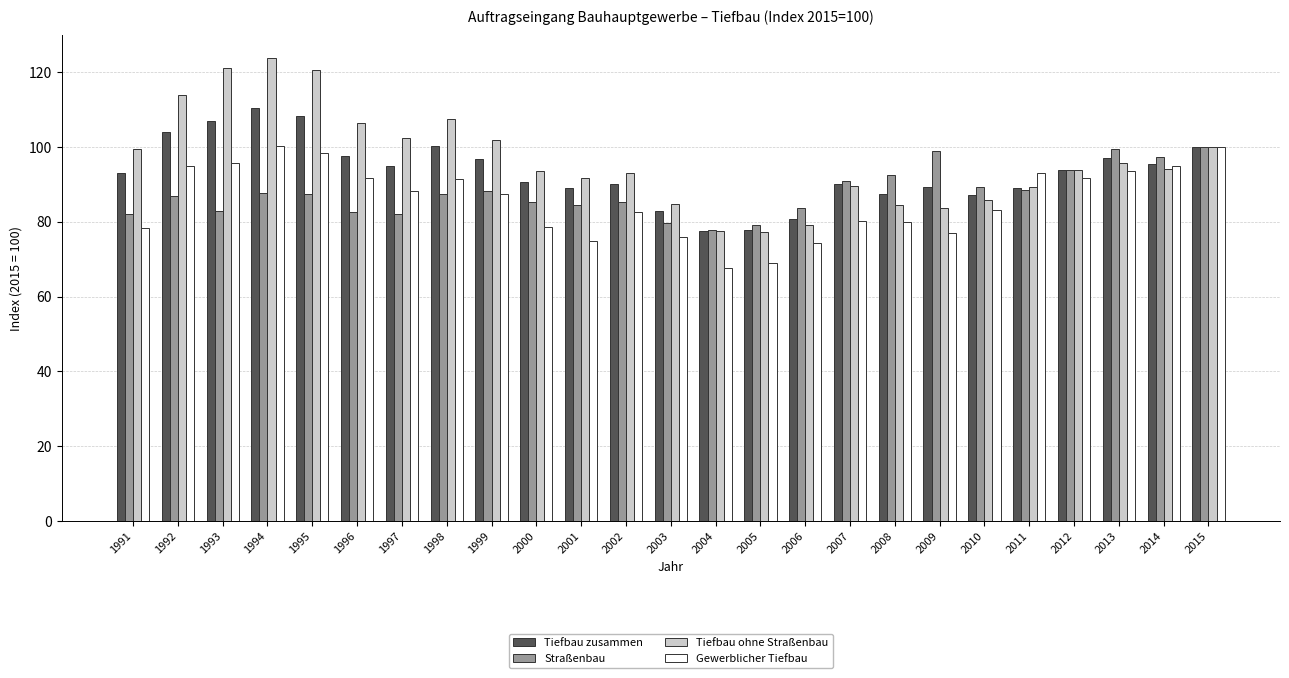

The value of Tiefbau ohne Straßenbau at 2000 is 93.5. True or false?

True